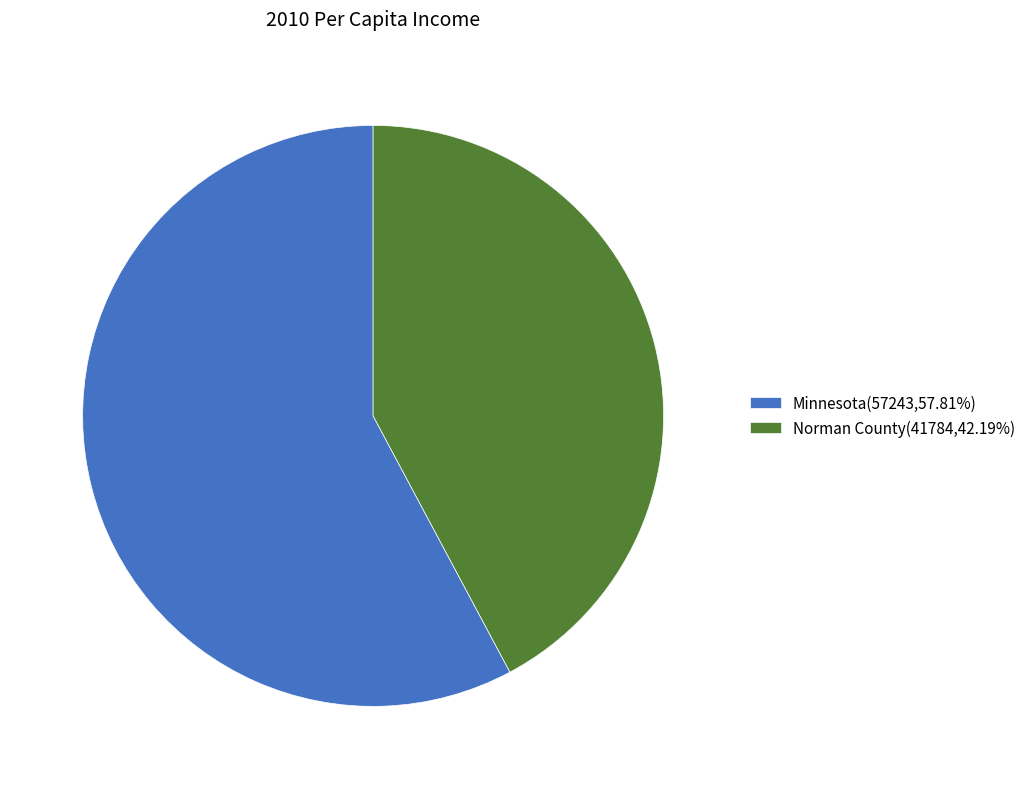

What is the ratio of the value at Norman County(41784,42.19%) to the value at Minnesota(57243,57.81%)?

0.7